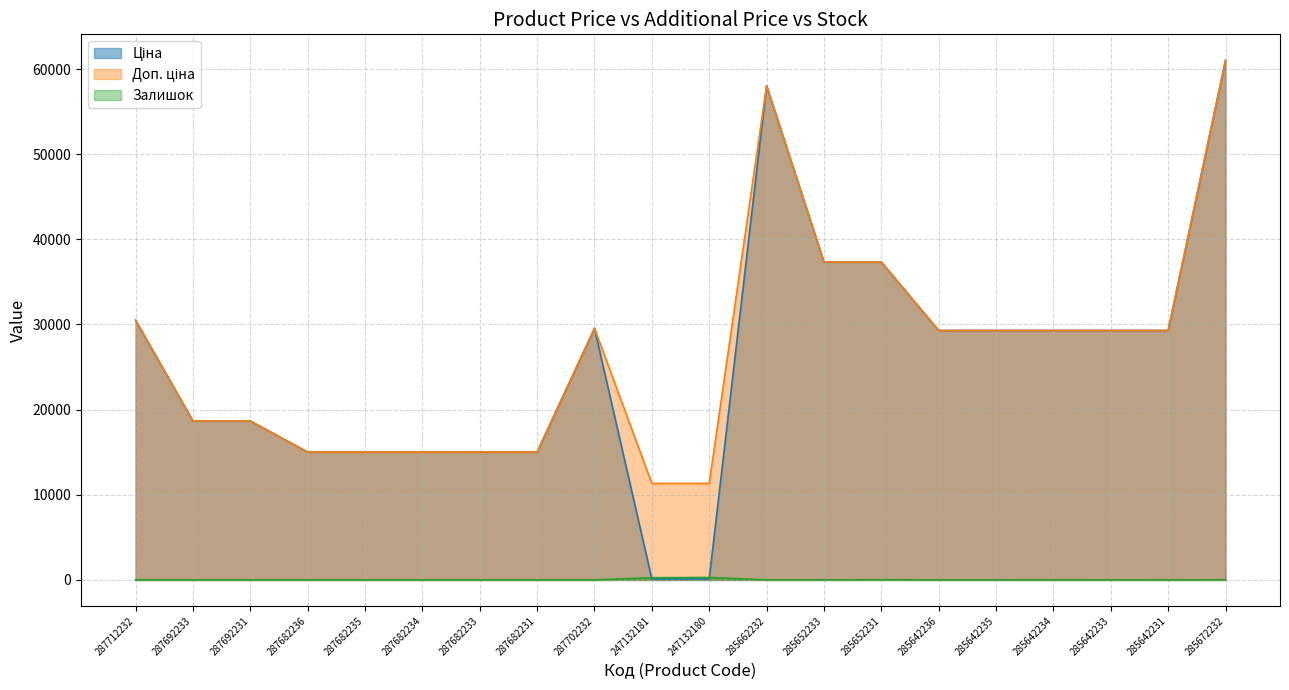

How many lines are shown in the chart?

3